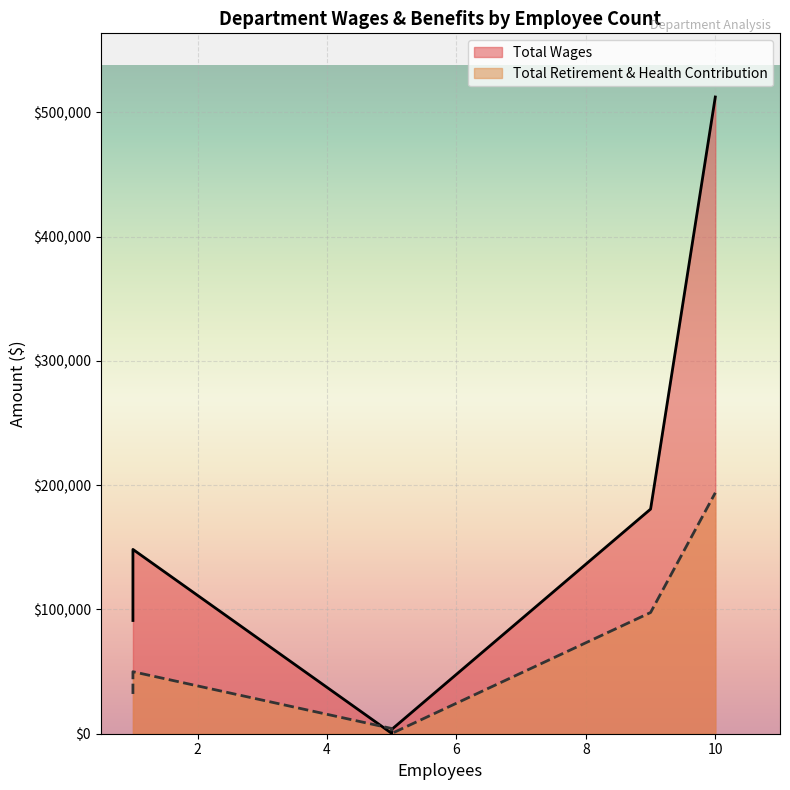

Reading left to right, extract all data points from this chart.

Total Wages: Certificated=512244	Classified=180715	Certificated Admin=148282	Classified Management=91099	Certificated Substitute=3485	Board Of Trustee=260
Total Retirement & Health Contribution: Certificated=193847	Classified=97517	Certificated Admin=49886	Classified Management=32000	Certificated Substitute=219	Board Of Trustee=4194